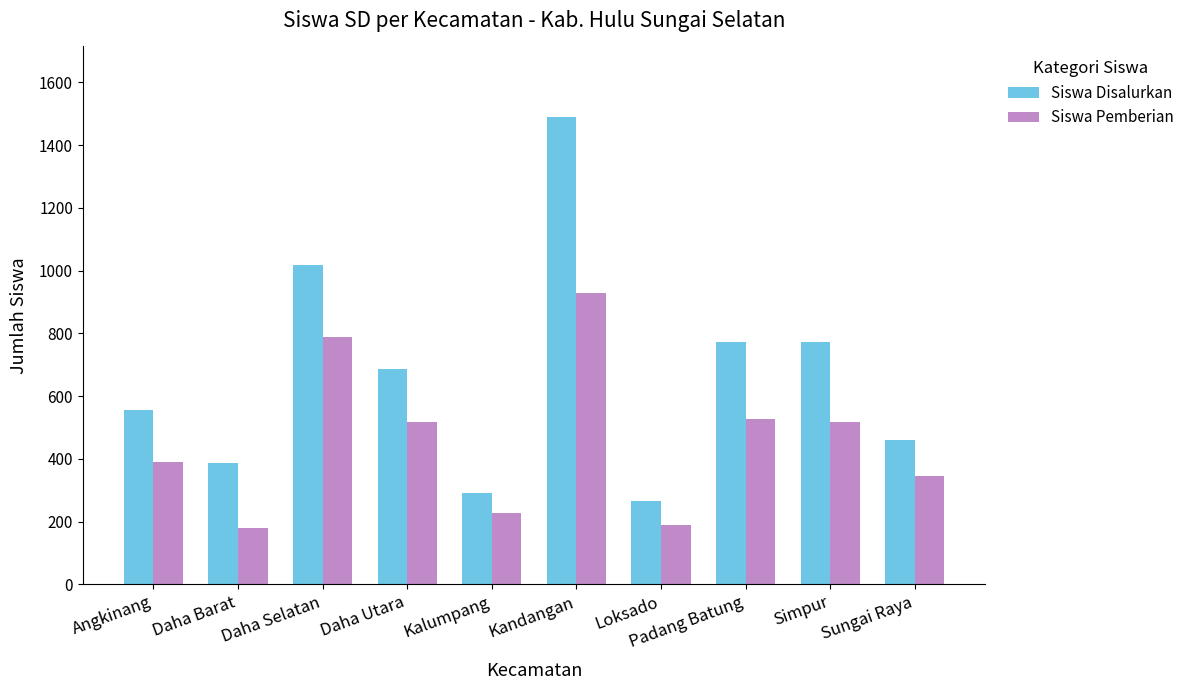

How many data points in Siswa Disalurkan are less than 685?

5